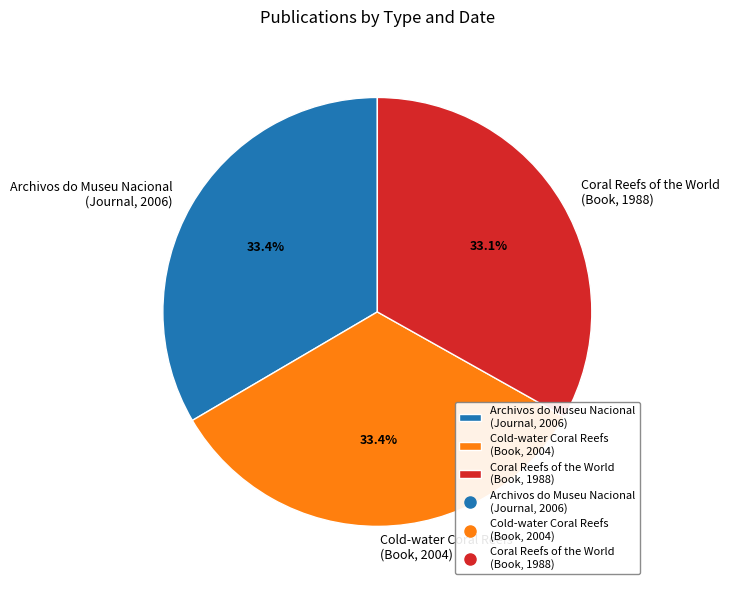

What is the total percentage of Archivos do Museu Nacional (Journal, 2006) and Coral Reefs of the World (Book, 1988)?

66.6%